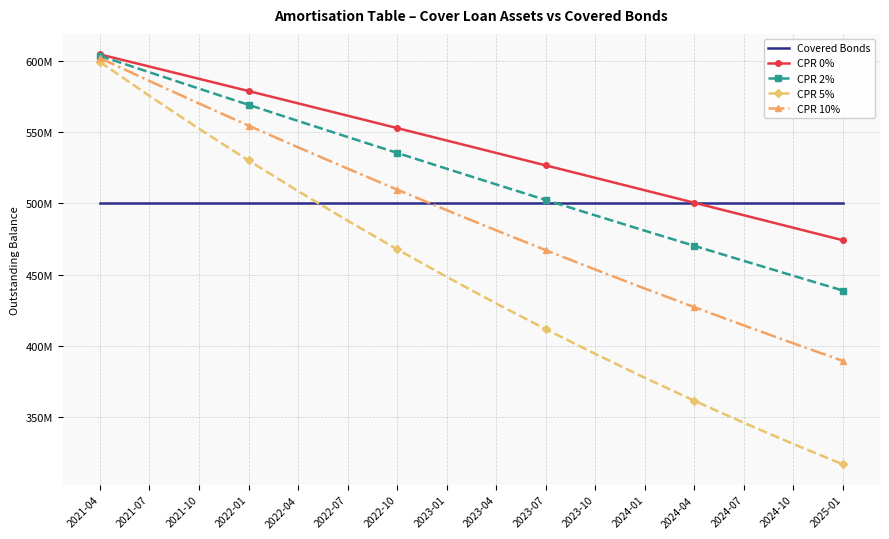

What value does the CPR 5% series have at 2024-01, to the nearest 100?

377735300